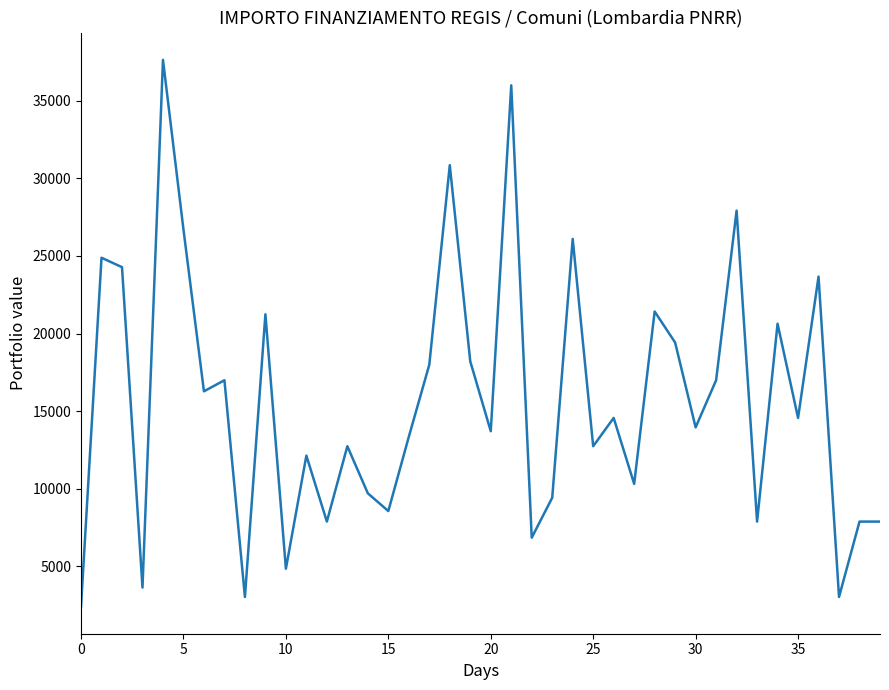

What is the smallest value displayed?

2428